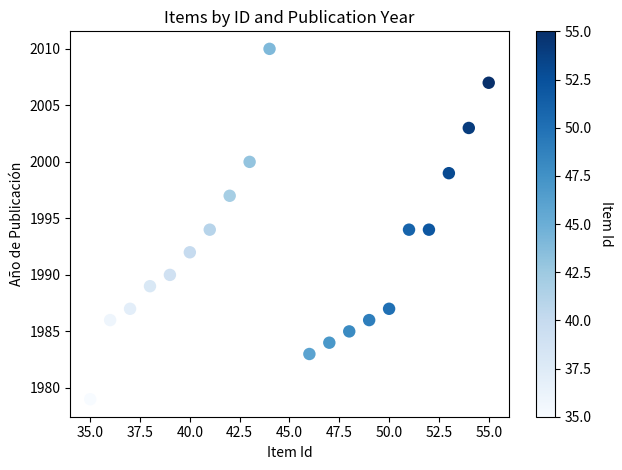

What is the range of Y values (max minus min)?

31